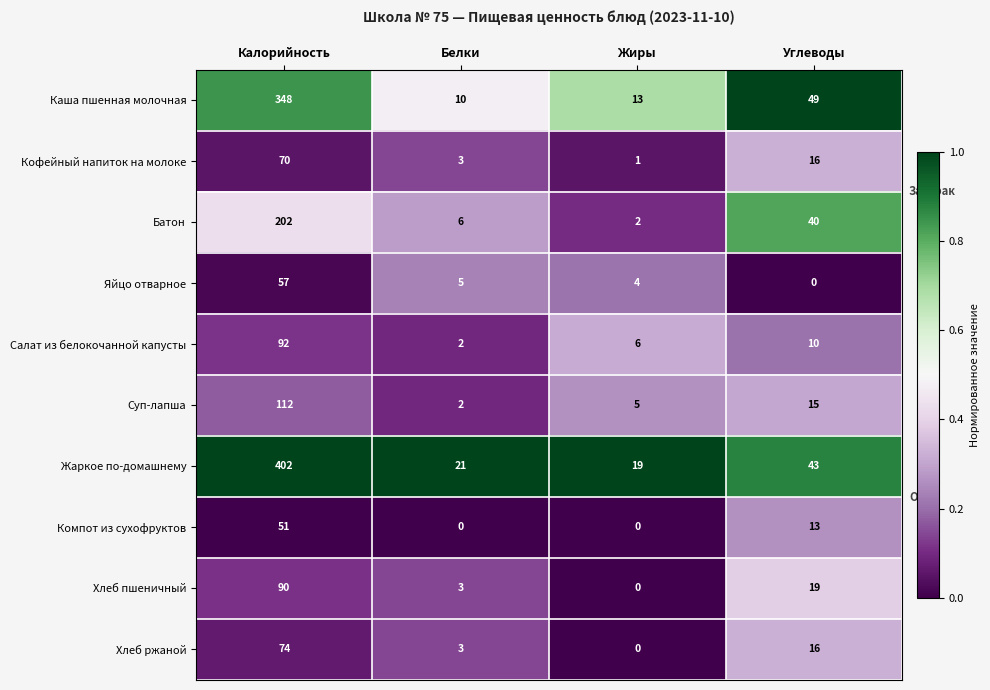

What is the spread (max minus min) of values at Жиры?

19